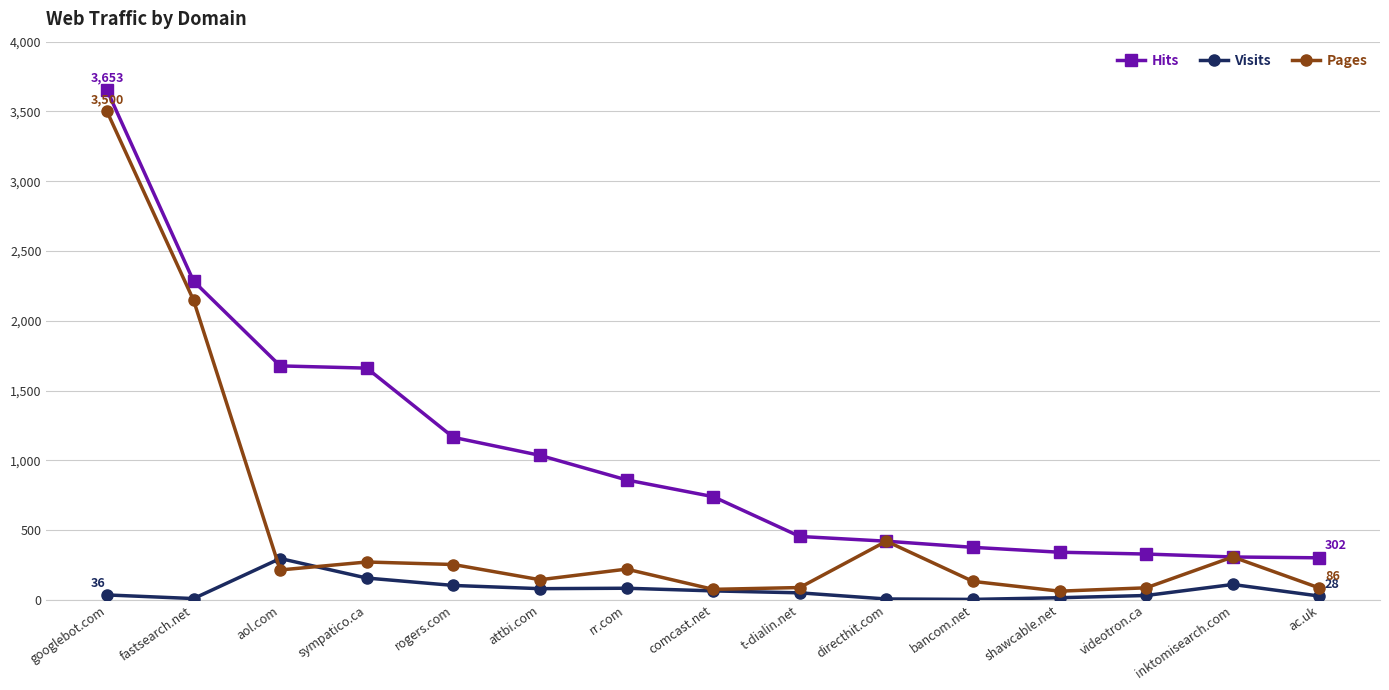

True or false: Visits and Hits cross at least once.

False